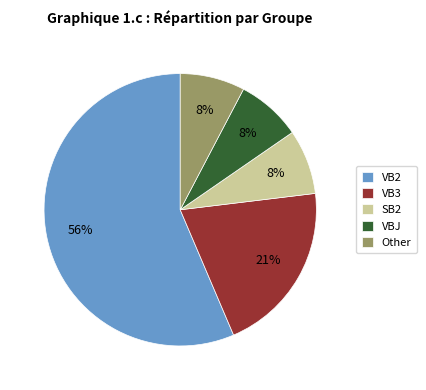

To the nearest percent, what percentage of the pie is Other?

8%